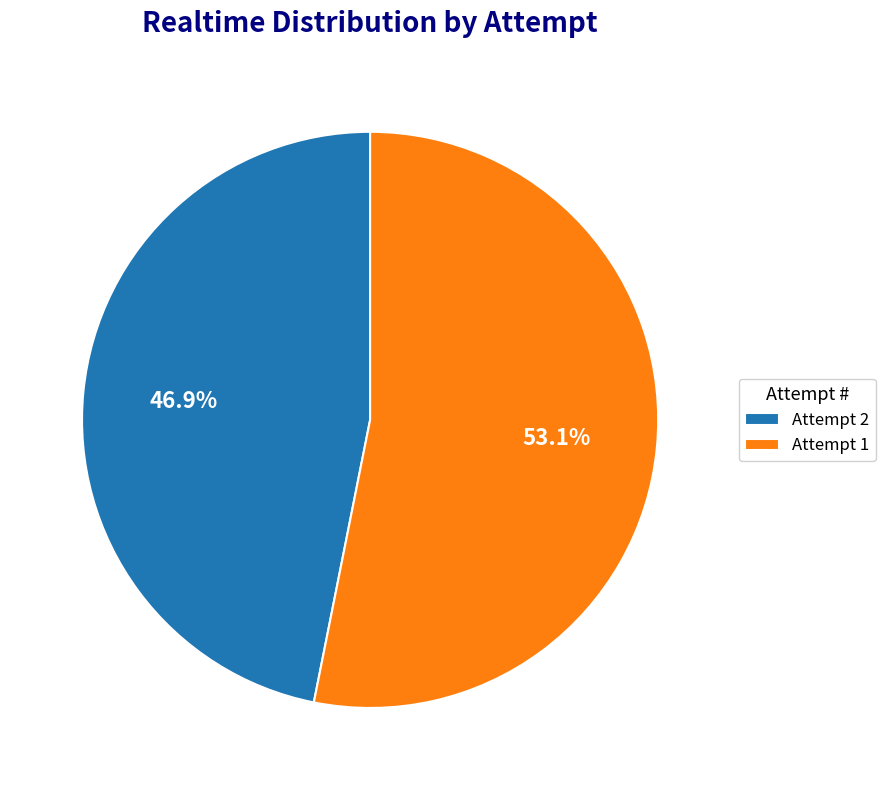

How many slices are in this pie chart?

2